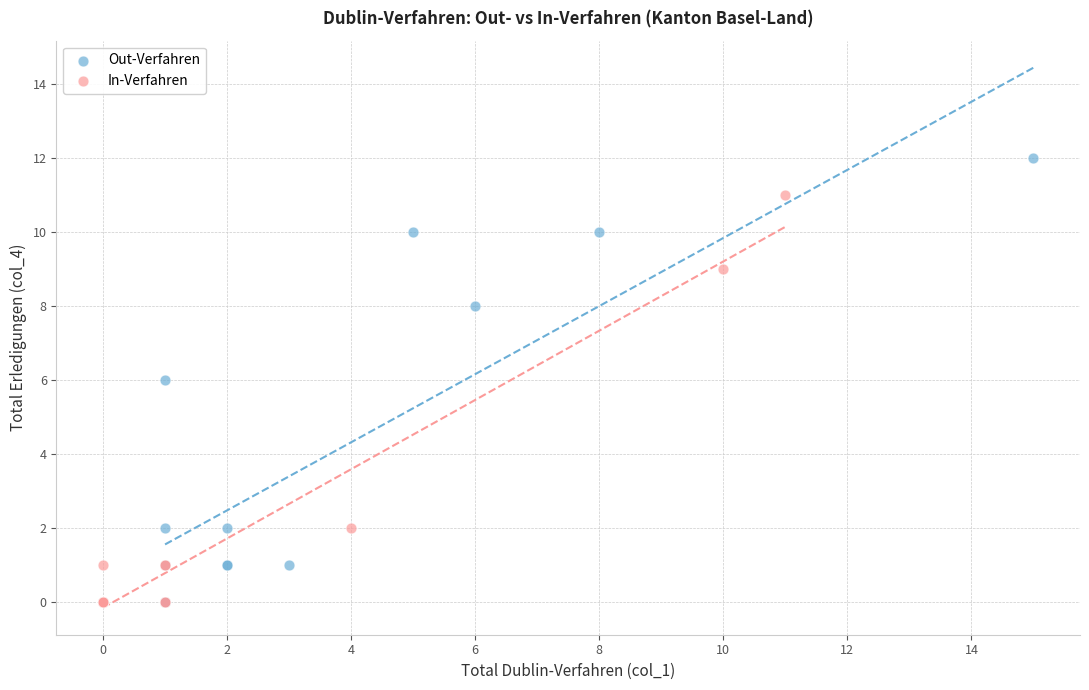

Which series has the widest spread of Y values?

Out-Verfahren